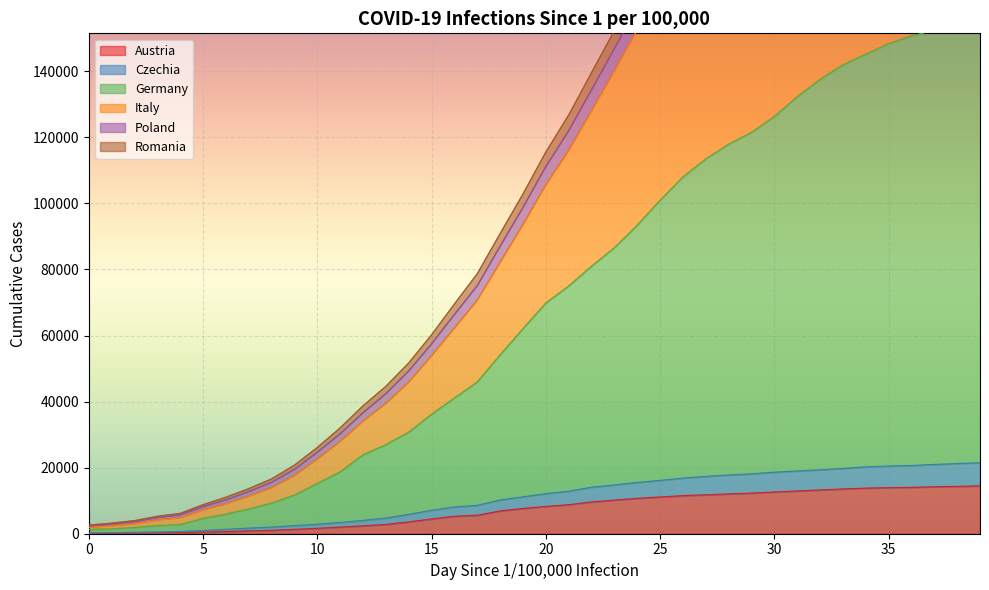

Count the number of categories in the chart.

40